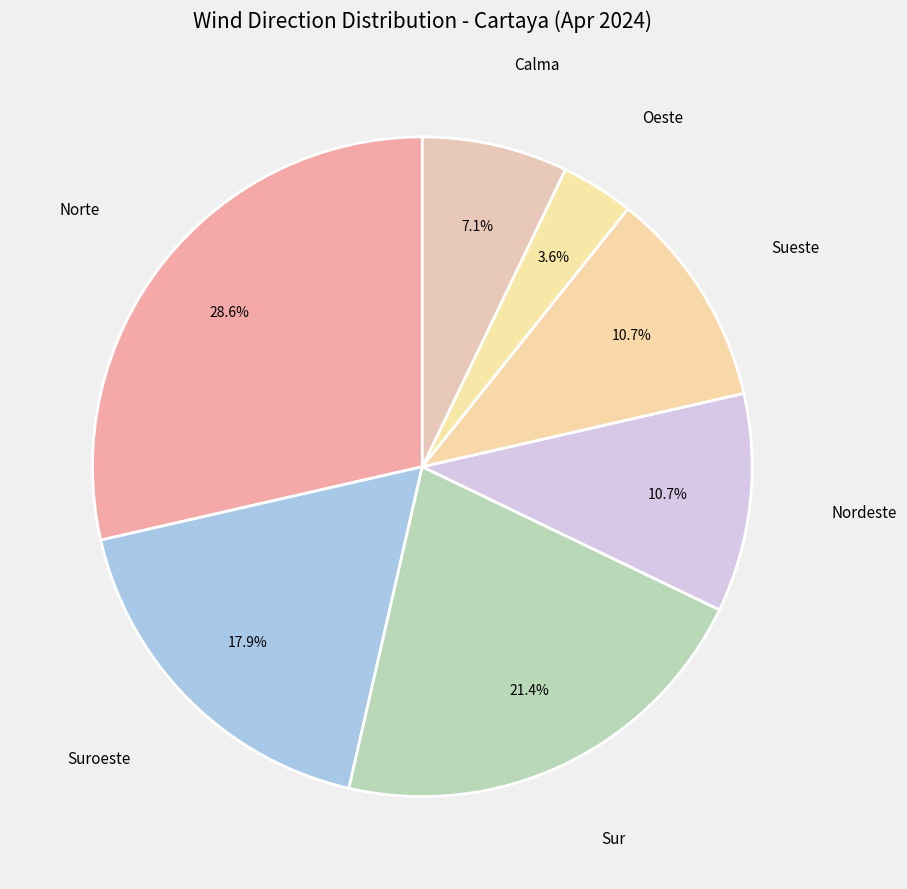

How many slices are in this pie chart?

7